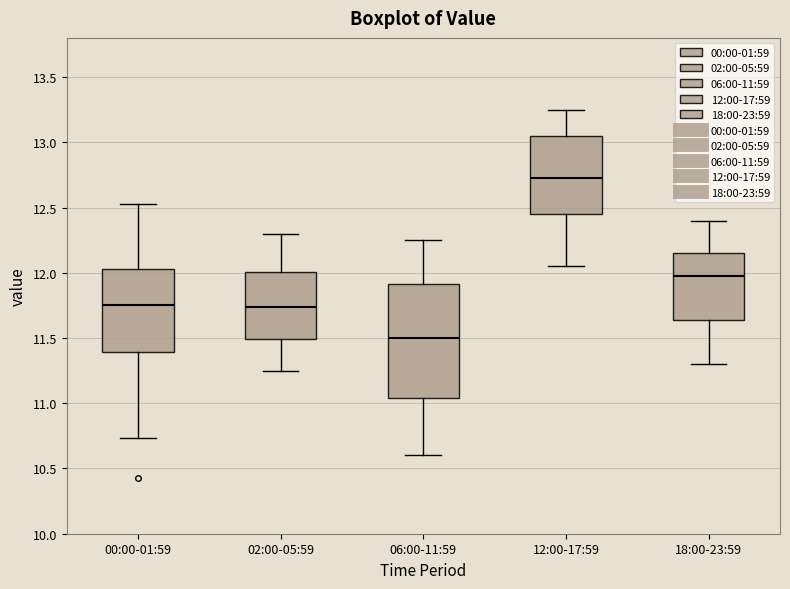

Which box is the tallest, from its lower edge to its upper edge?

06:00-11:59